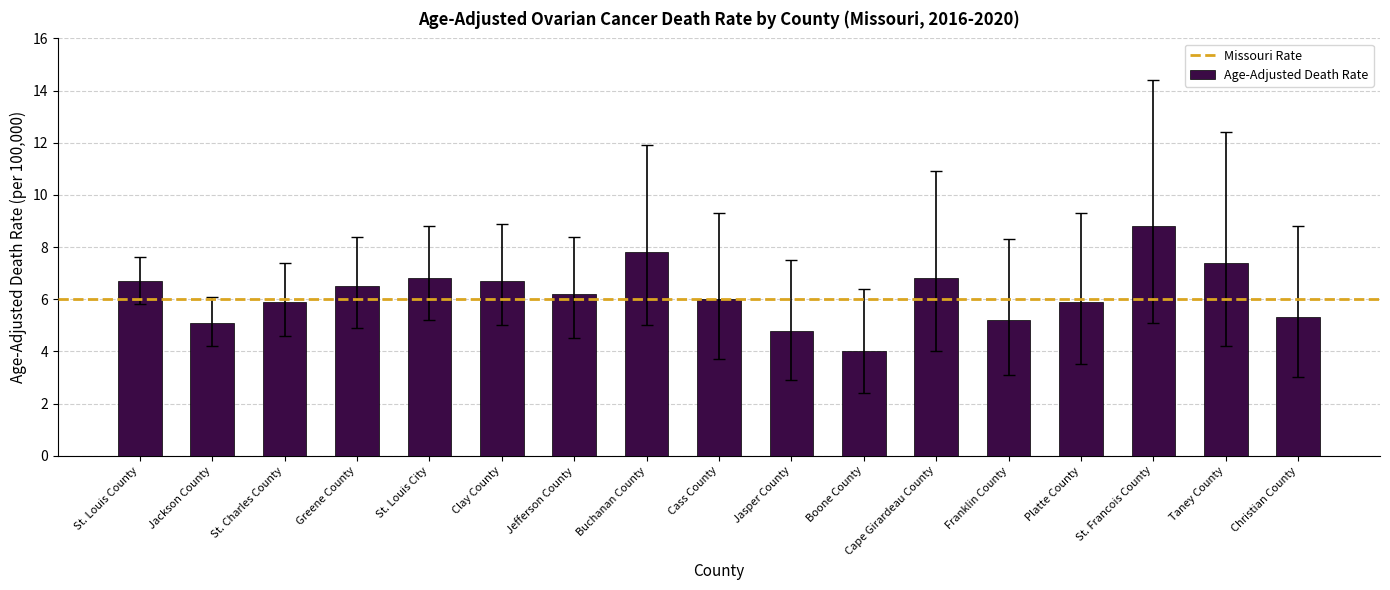

What is the difference between the values at St. Charles County and St. Louis City?

0.9